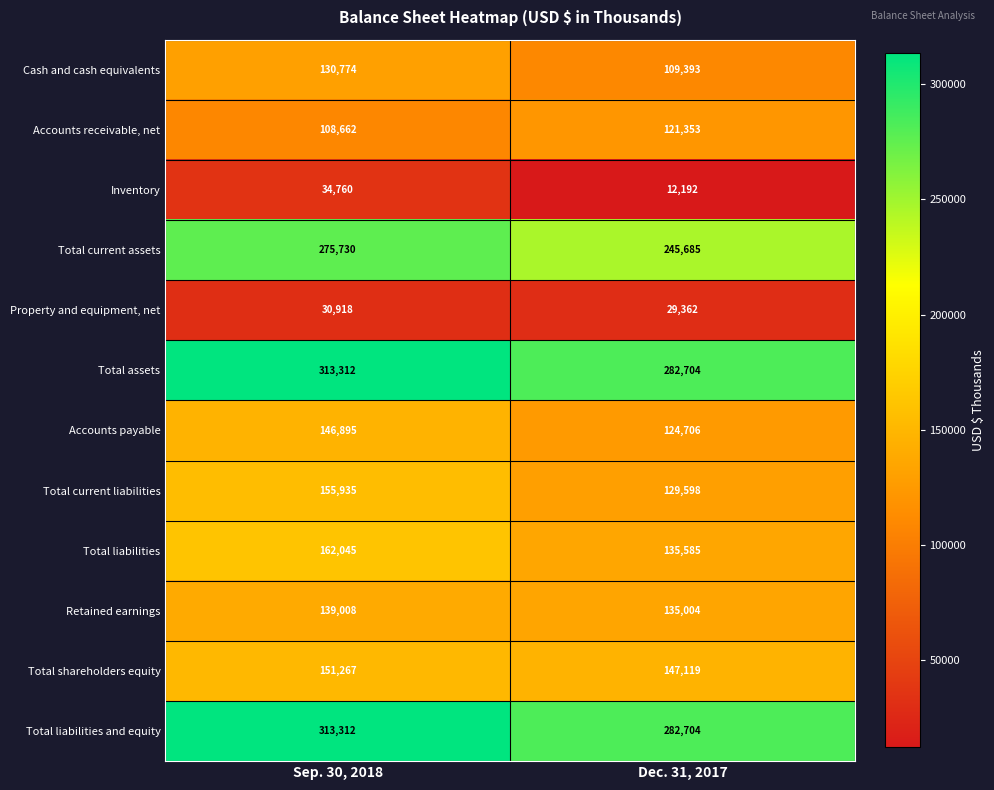

List the labels in order of Cash and cash equivalents value, largest first.

Sep. 30, 2018, Dec. 31, 2017